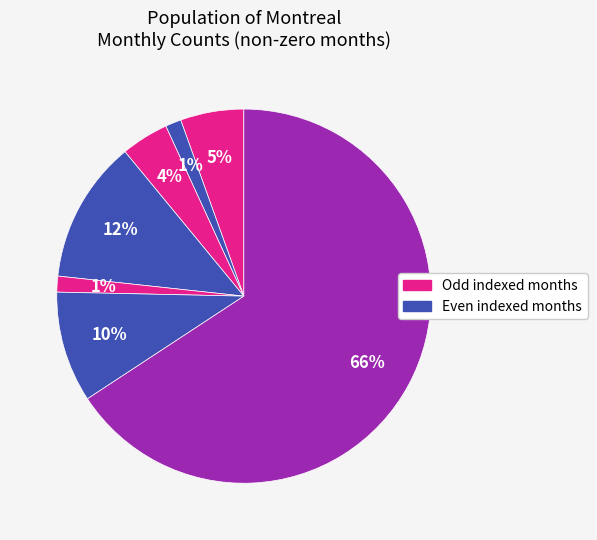

Is there any slice that represents more than half of the pie?

Yes